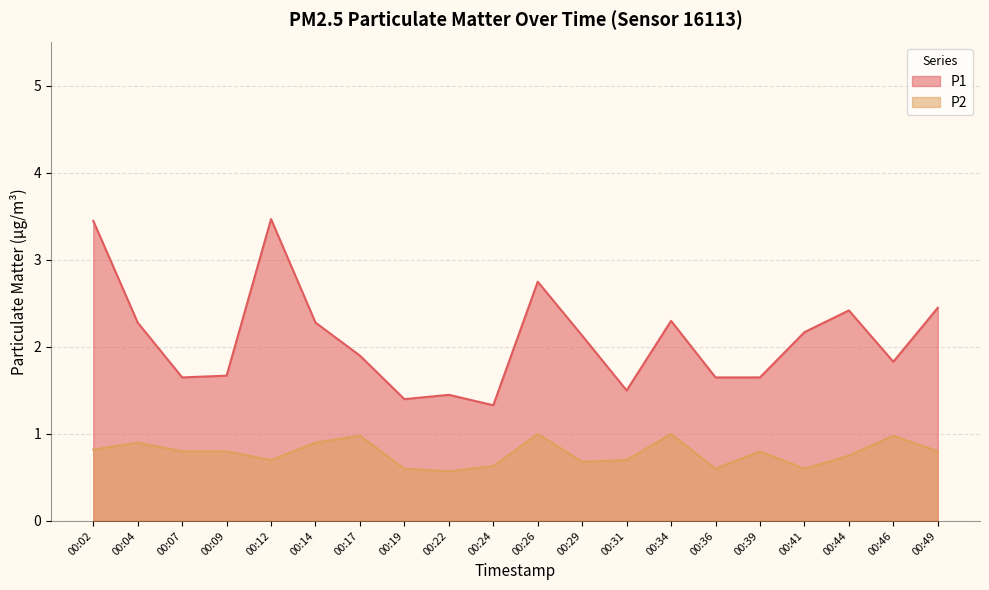

At which label does P1 first exceed 2?

00:02